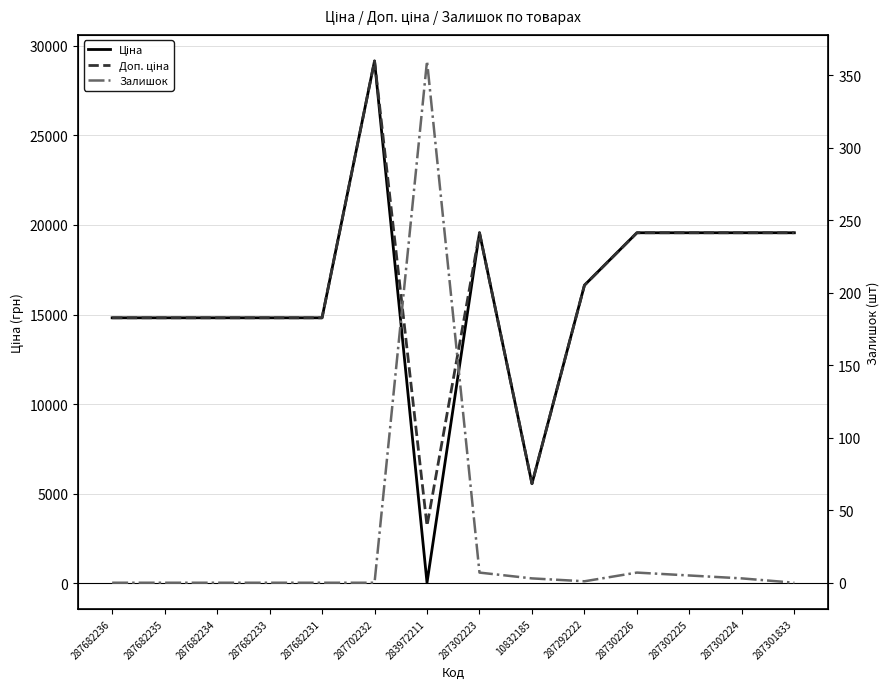

How many lines are shown in the chart?

3